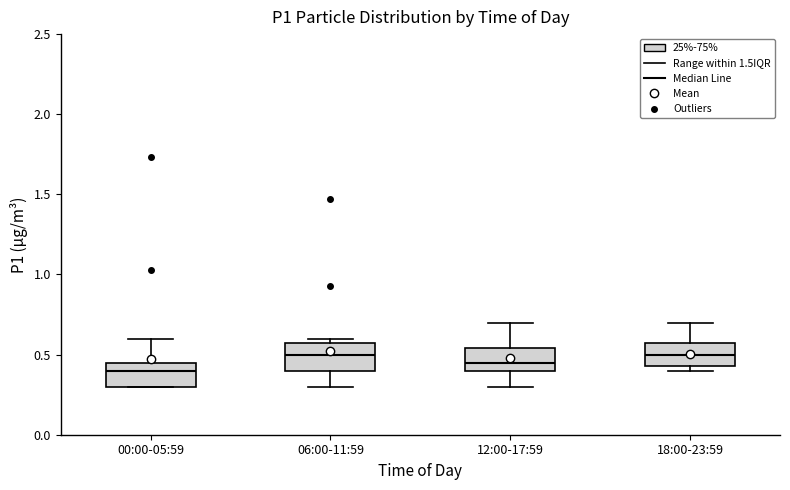

Reading left to right, read every box against the y-axis: the position of its median line, the range the box covers, and the ends of its whiskers. The values are not printed on the chart, so give them approximately, as read against the axis.

00:00-05:59: median 0.40, box 0.30 to 0.45, whiskers 0.30 to 0.60
06:00-11:59: median 0.50, box 0.40 to 0.55, whiskers 0.30 to 0.60
12:00-17:59: median 0.45, box 0.40 to 0.55, whiskers 0.30 to 0.70
18:00-23:59: median 0.50, box 0.45 to 0.55, whiskers 0.40 to 0.70